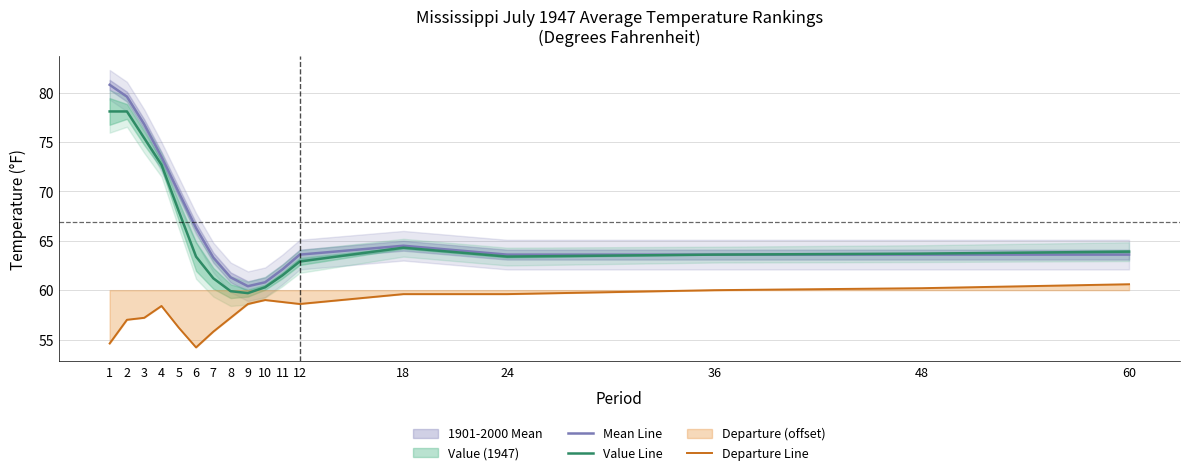

Is this an area chart (filled region under the line)?

No